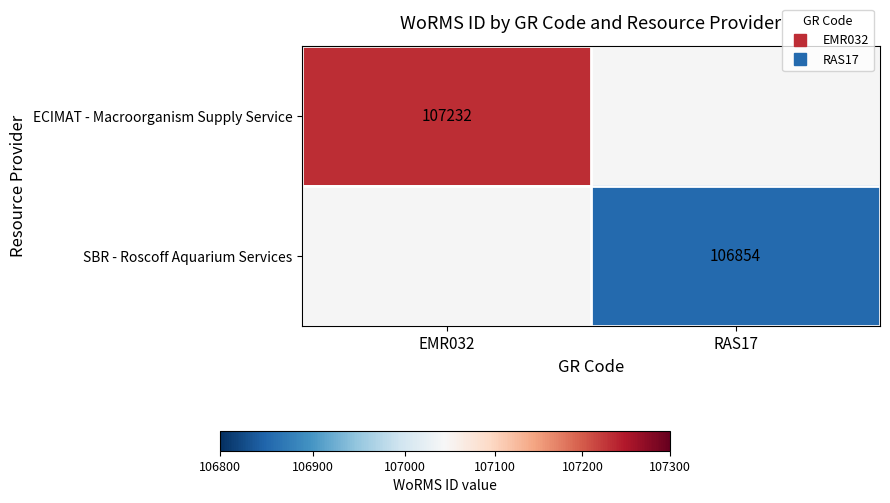

How many categories are shown in the chart?

2